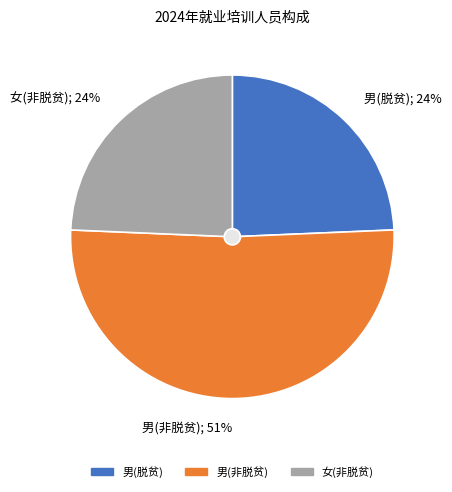

To the nearest percent, what portion does 女 represent?

24%